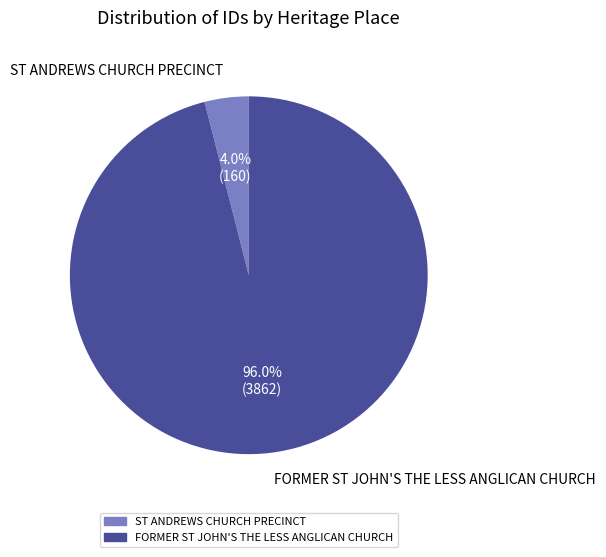

To the nearest percent, what is the difference between the largest and smallest slice percentages?

92%